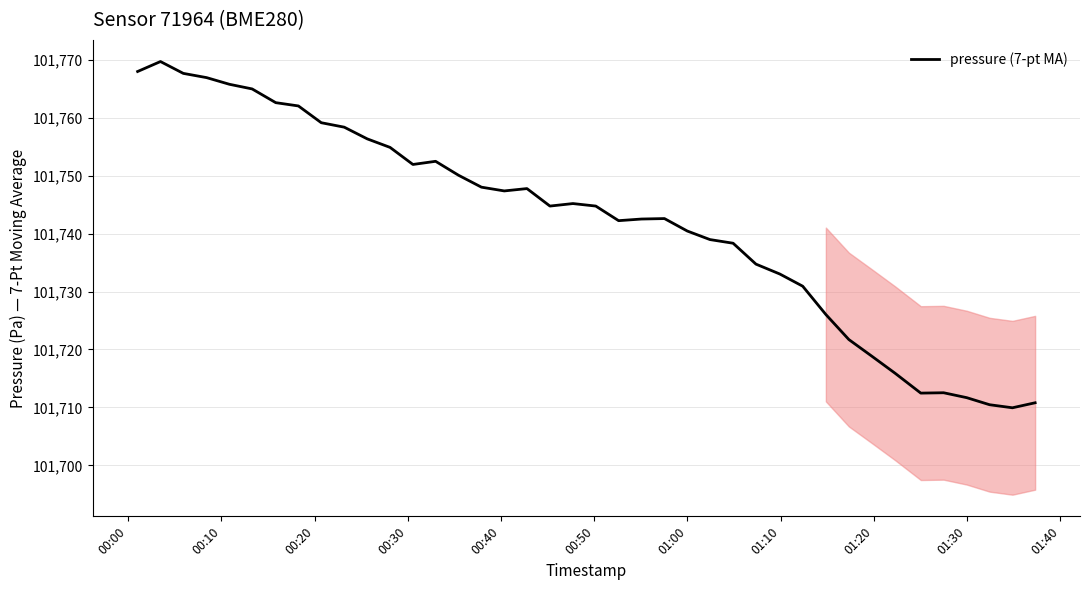

Is this an area chart (filled region under the line)?

No